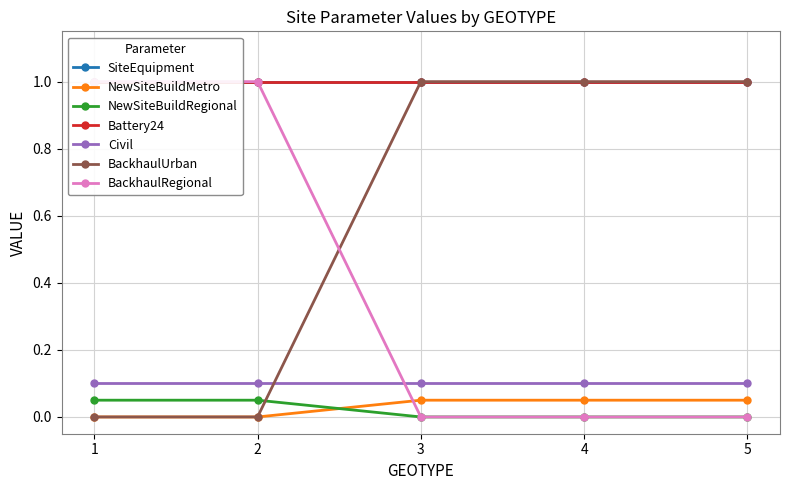

Is this an area chart (filled region under the line)?

No